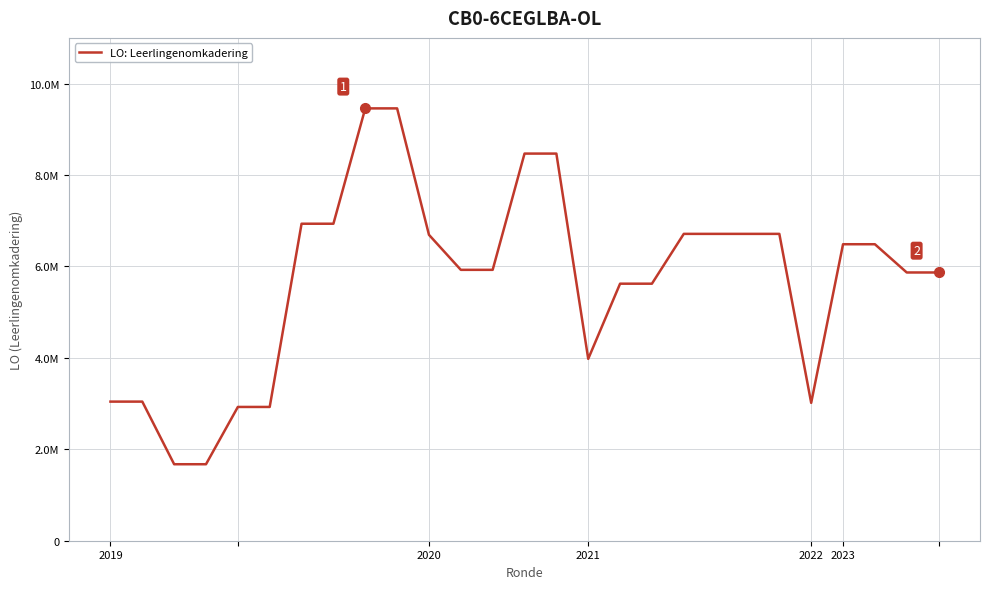

Reading left to right, what are all the values shown in this chart?

3043165	3043165	1673260	1673260	2926478	2926478	6934629	6934629	9457856	9457856	6692039	5925880	5925880	8468980	8468980	3978673	5622939	5622939	6712652	6712652	6712652	6712652	3015998	6485995	6485995	5868173	5868173